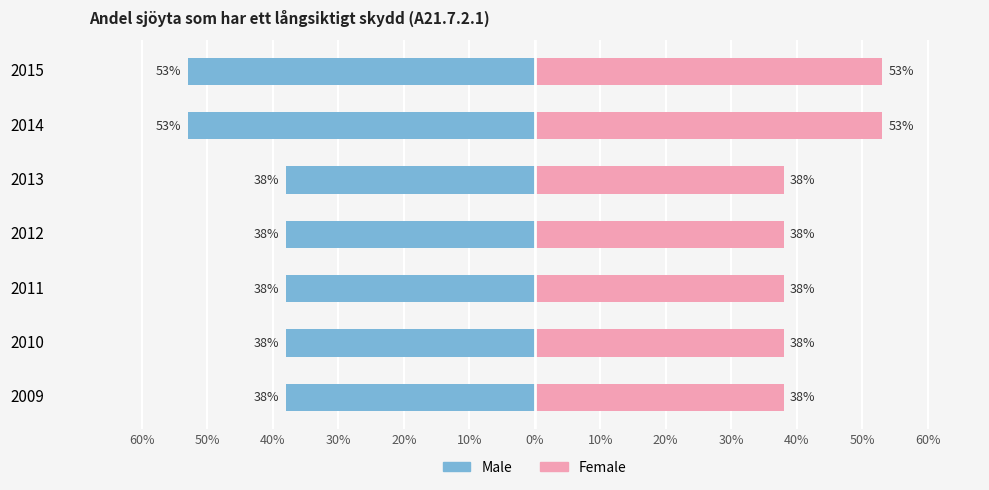

How many series are shown in this chart?

2